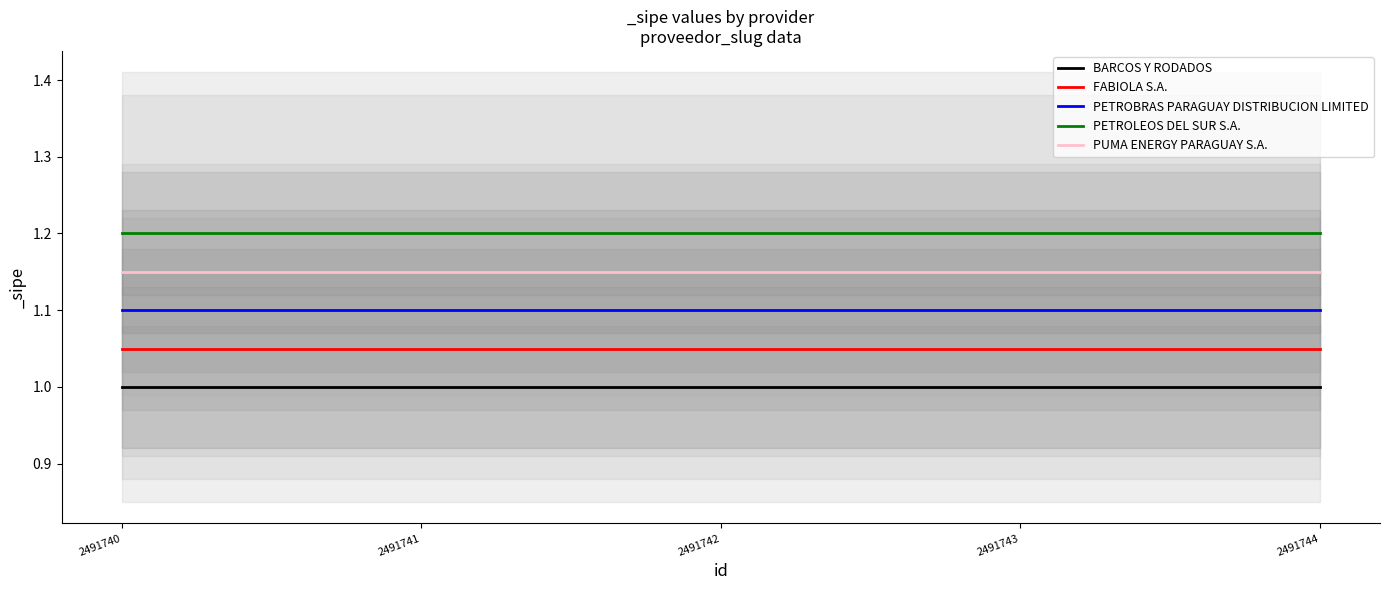

At which category is the sum across all series the highest?

2491744